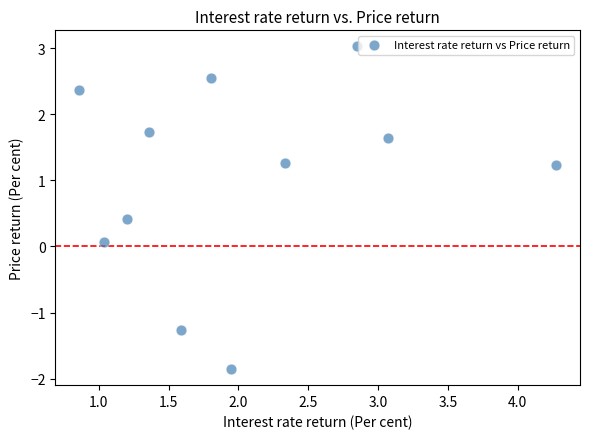

What is the average Y value?

1.0